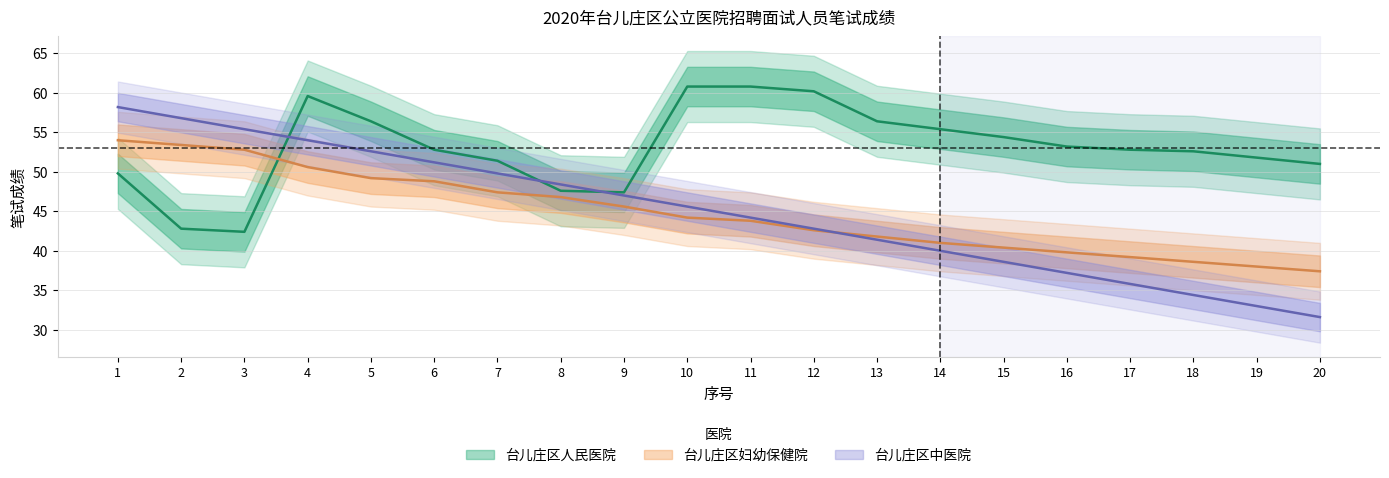

What is the value of the 台儿庄区人民医院 point at the 13th from the left?

56.4